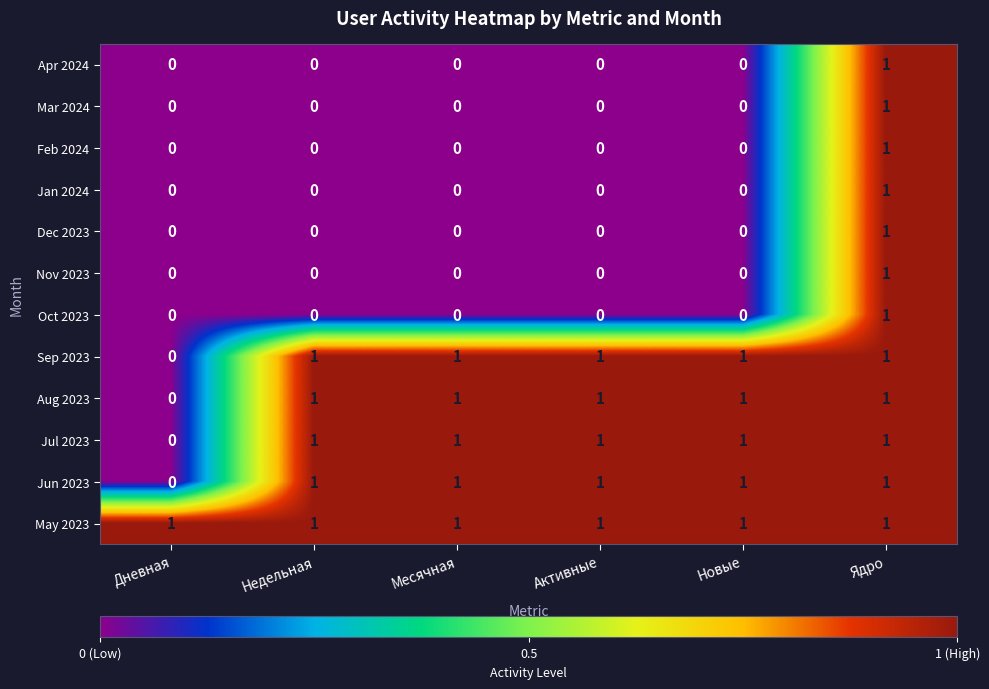

How many Sep 2023 values are between 1 and 2?

5